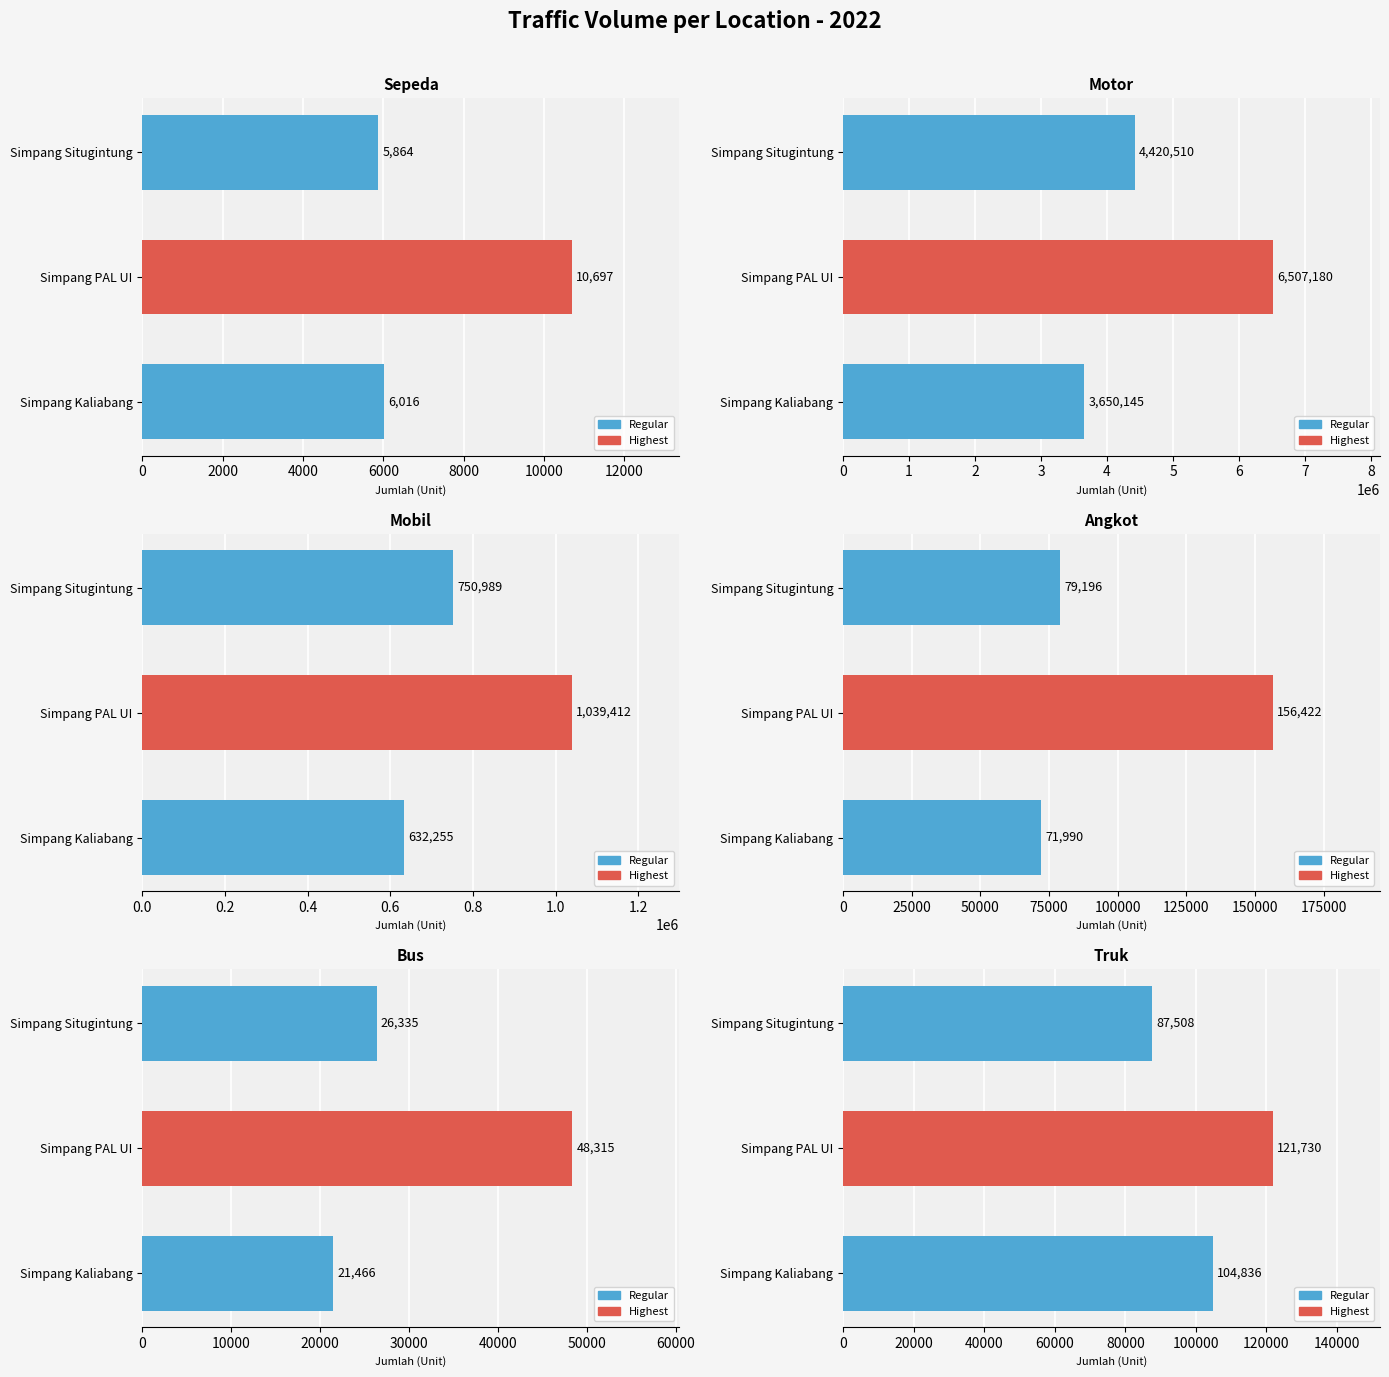

Which series changed the most between Simpang Kaliabang and Simpang Situgintung?

Motor